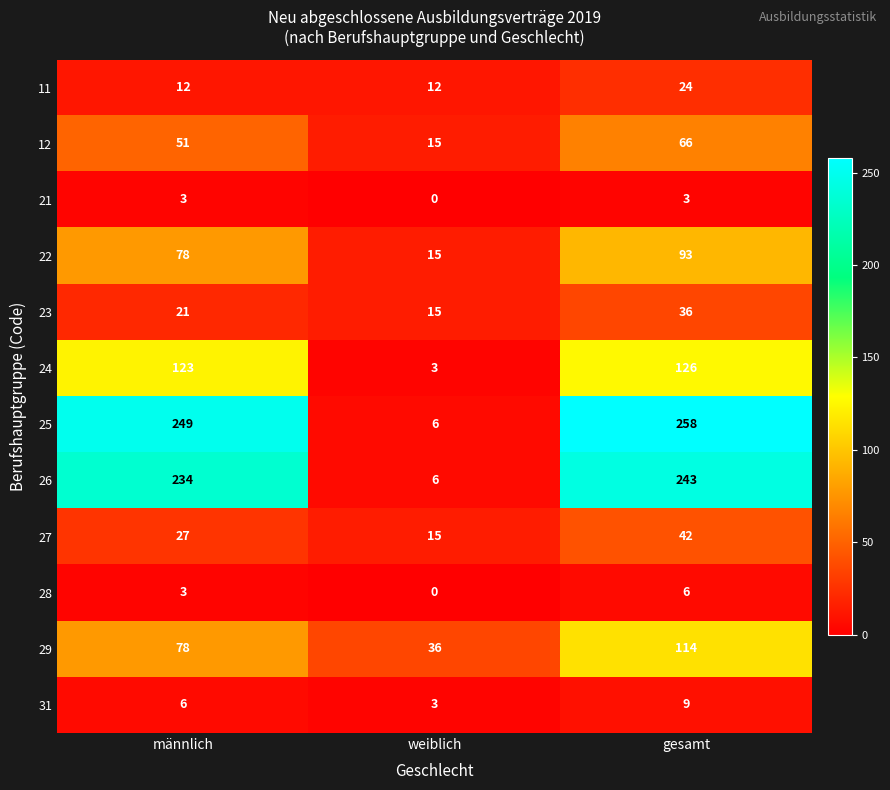

Rank the categories by 25 value from lowest to highest.

weiblich, männlich, gesamt